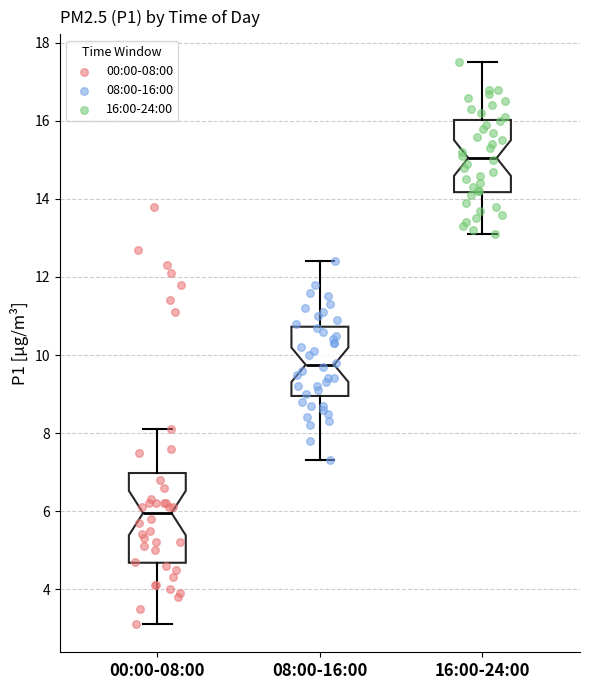

Reading left to right, read every box against the y-axis: the position of its median line, the range the box covers, and the ends of its whiskers. The values are not printed on the chart, so give them approximately, as read against the axis.

00:00-08:00: median 6.0, box 4.6 to 7.0, whiskers 3.2 to 8.2
08:00-16:00: median 9.8, box 9.0 to 10.8, whiskers 7.4 to 12.4
16:00-24:00: median 15.0, box 14.2 to 16.0, whiskers 13.2 to 17.6